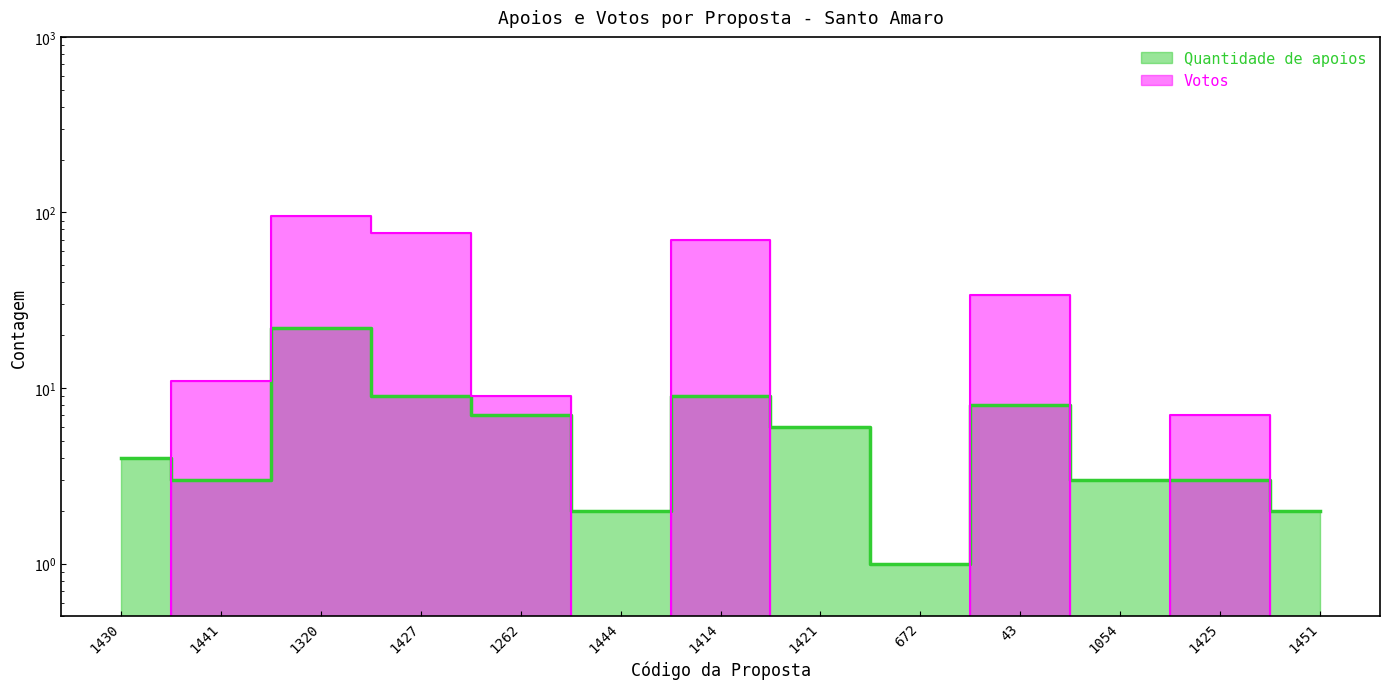

Reading left to right, transcribe all the data shown in this chart.

Quantidade de apoios: 4	3	22	9	7	2	9	6	1	8	3	3	2
Votos: 0	11	95	76	9	0	70	0	0	34	0	7	0